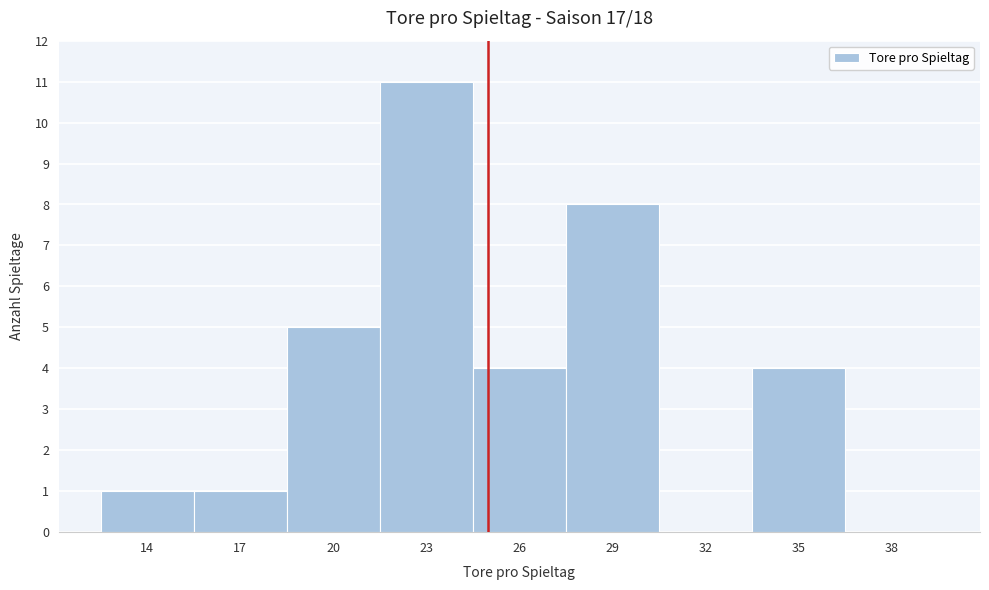

Reading left to right, what are all the values shown in this chart?

14=1	17=1	20=5	23=11	26=4	29=8	32=0	35=4	38=0